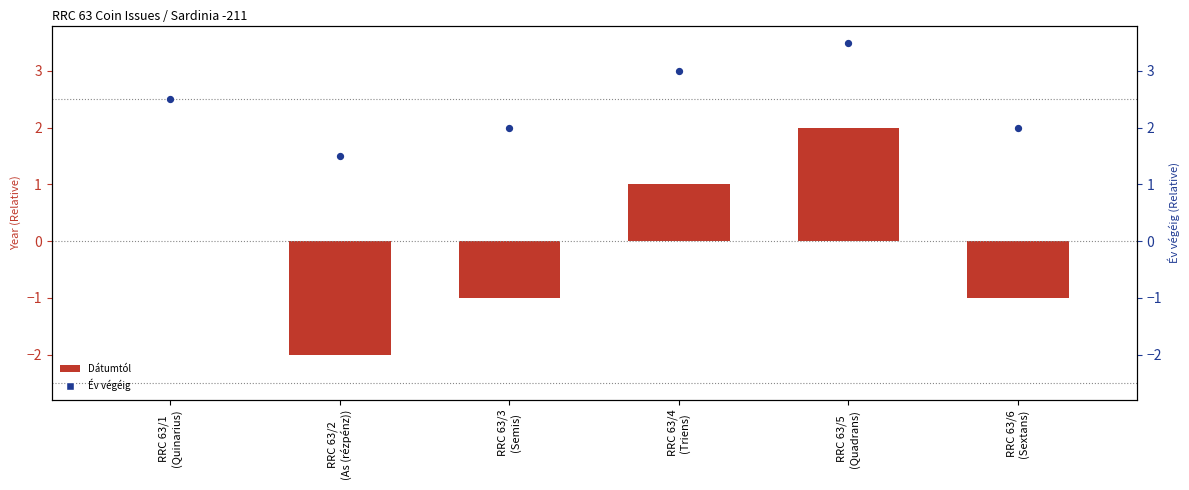

Which series has the largest total across all categories?

Év végéig